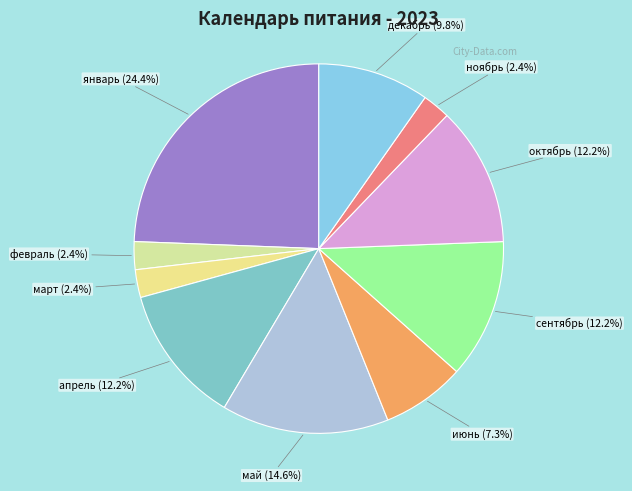

Is it true that ноябрь is 2% of the pie?

True